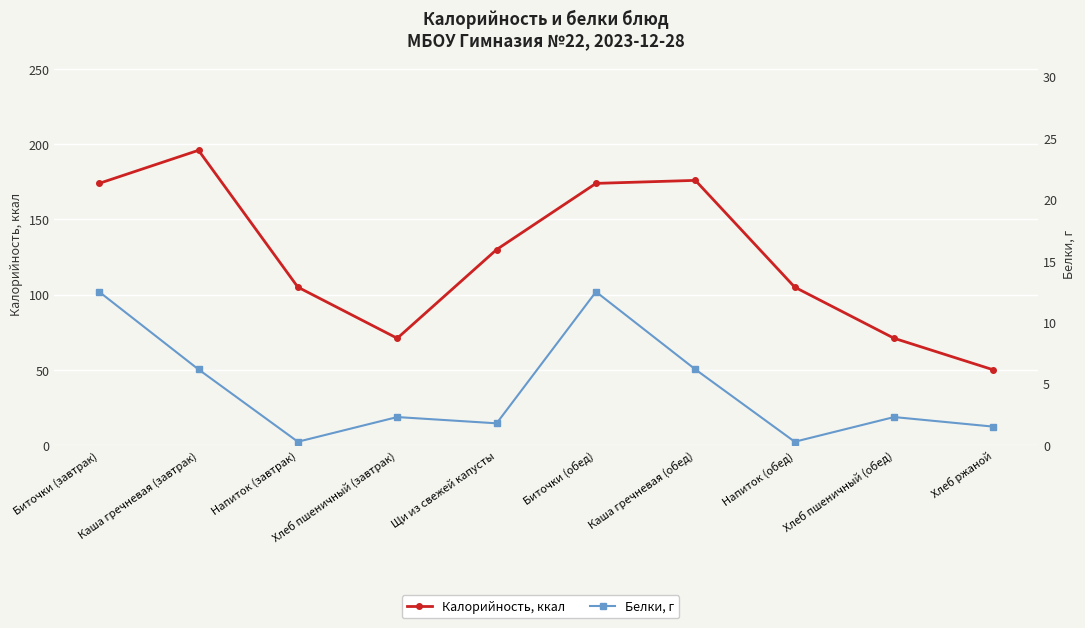

At which category does the chart reach its minimum across all series?

Напиток (завтрак)